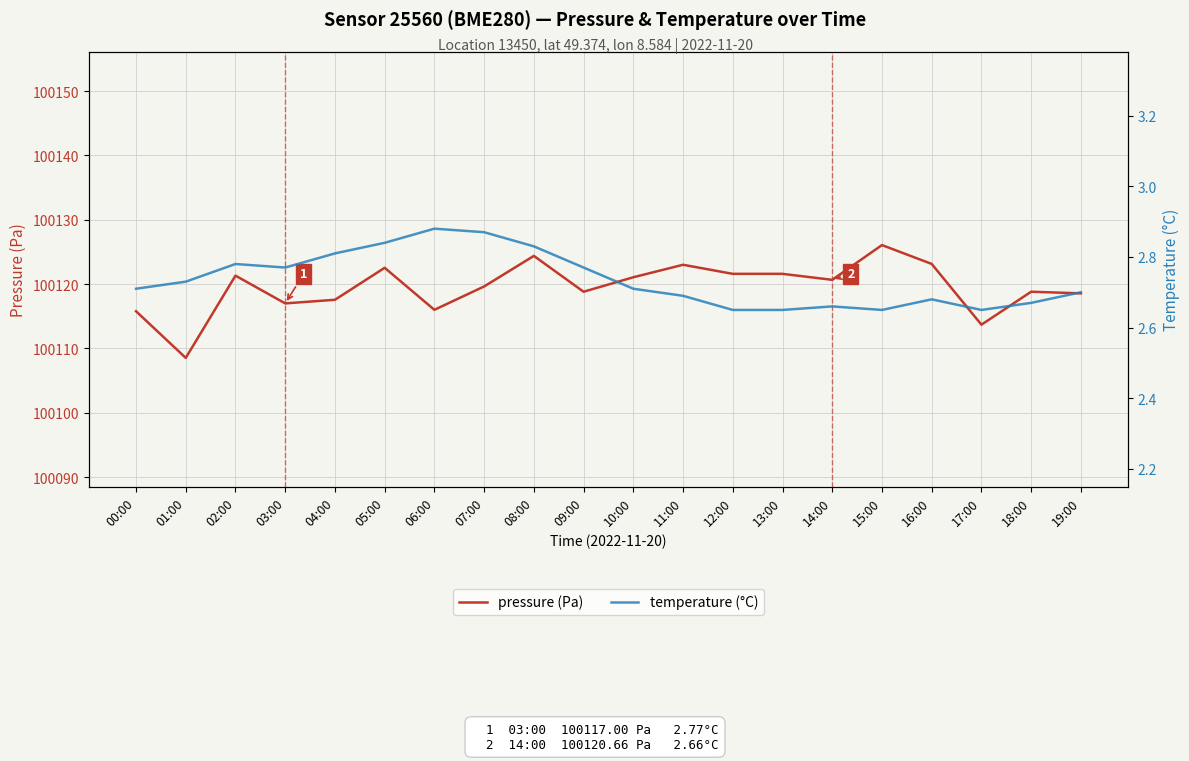

Which series has the largest range (max minus min)?

pressure (Pa)